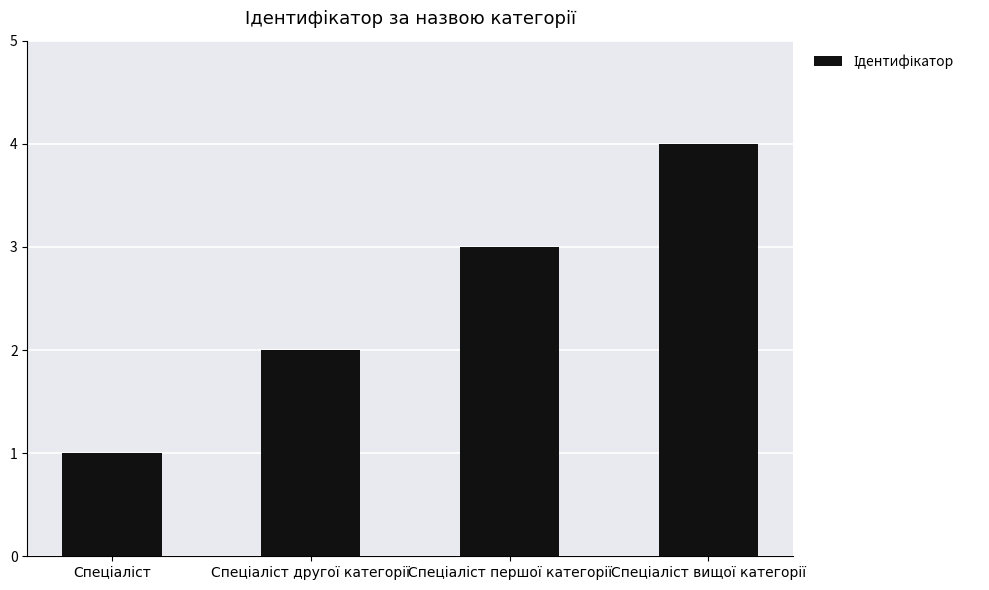

What is the maximum value shown in the chart?

4